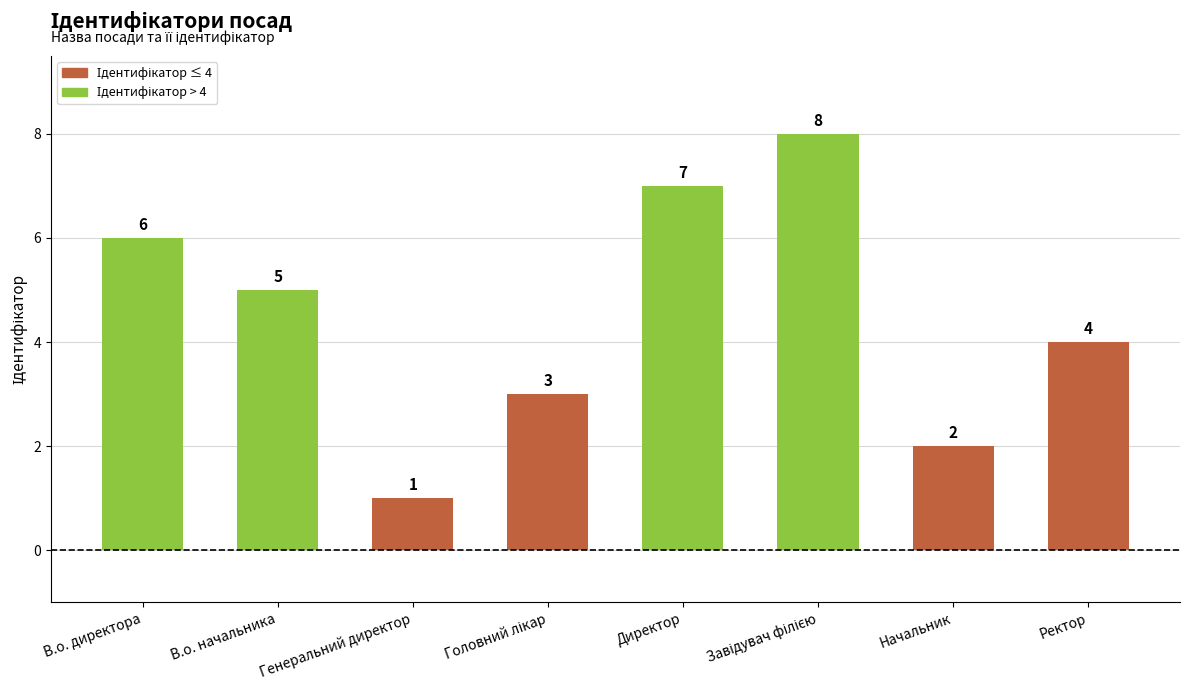

What is the maximum value shown in the chart?

8